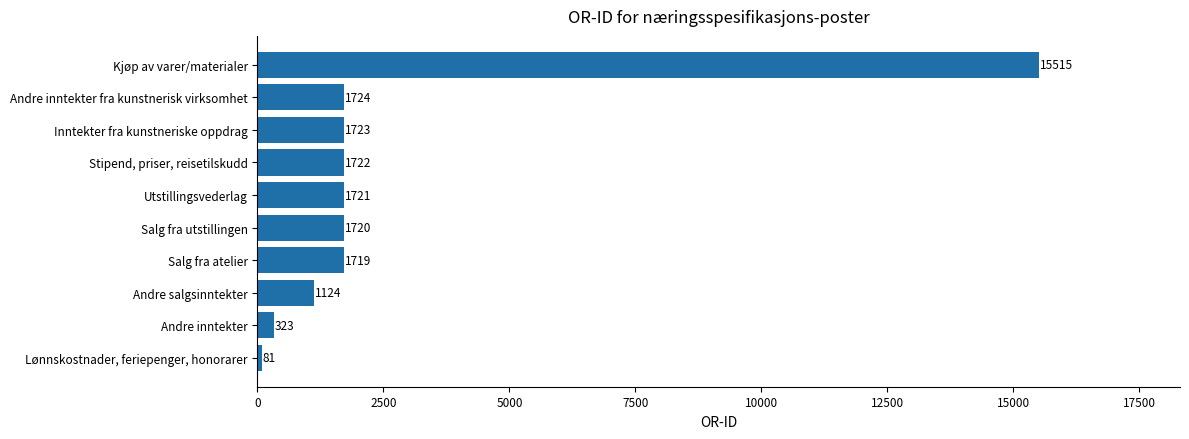

How many bars are there in total?

10